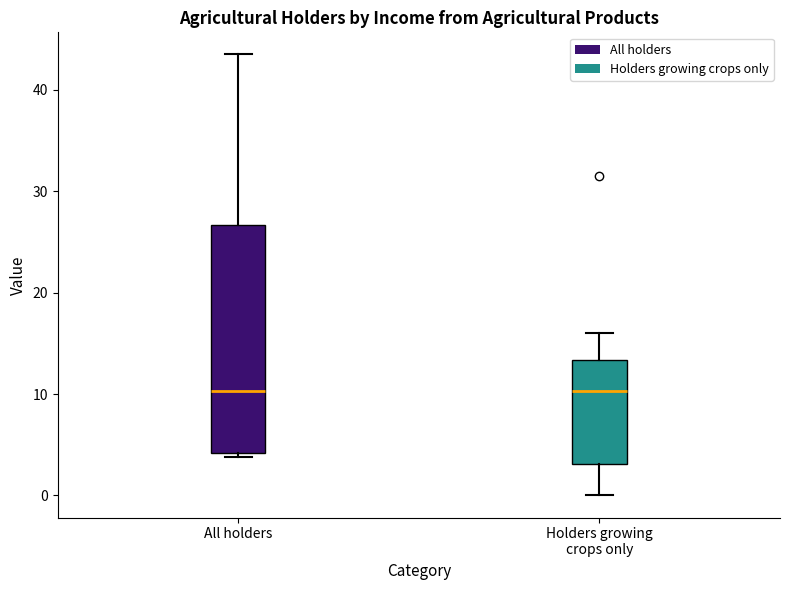

Reading left to right, read every box against the y-axis: the position of its median line, the range the box covers, and the ends of its whiskers. The values are not printed on the chart, so give them approximately, as read against the axis.

All holders: median 10, box 4 to 27, whiskers 4 (just below the box's lower edge) to 44
Holders growing crops only: median 10, box 3 to 13, whiskers 0 to 16